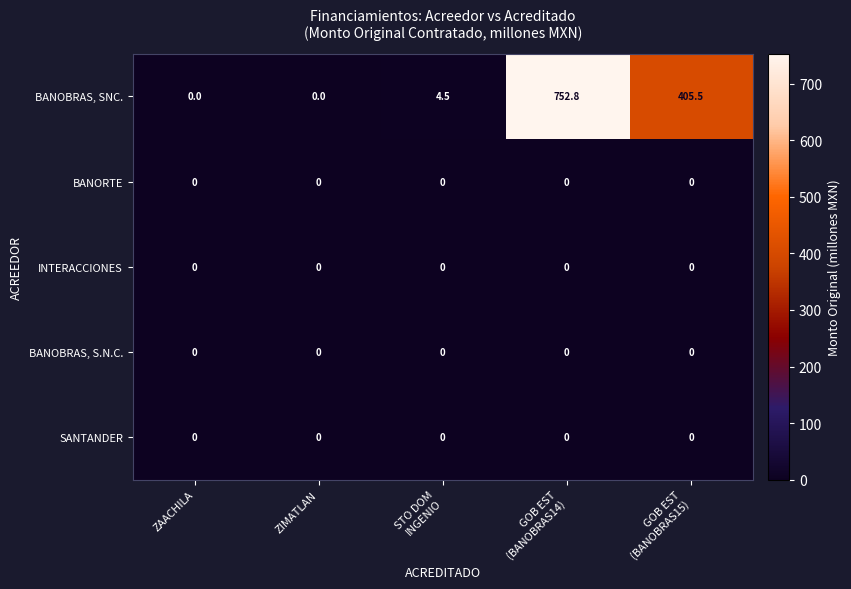

How many data points in BANOBRAS, SNC. are less than 4?

2